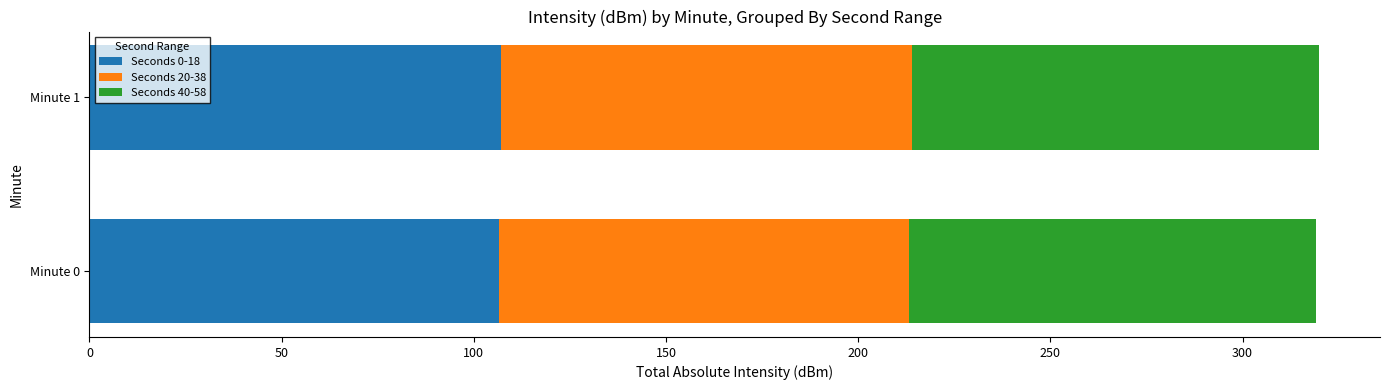

What is the sum of all Seconds 0-18 values?

213.8